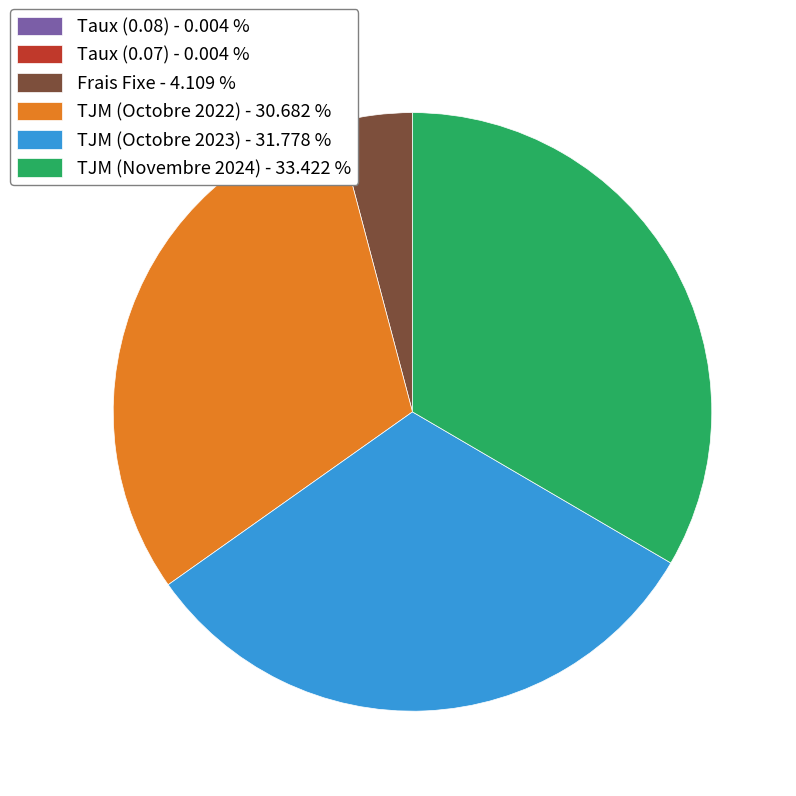

What is the largest slice in the pie chart?

TJM (Novembre 2024)